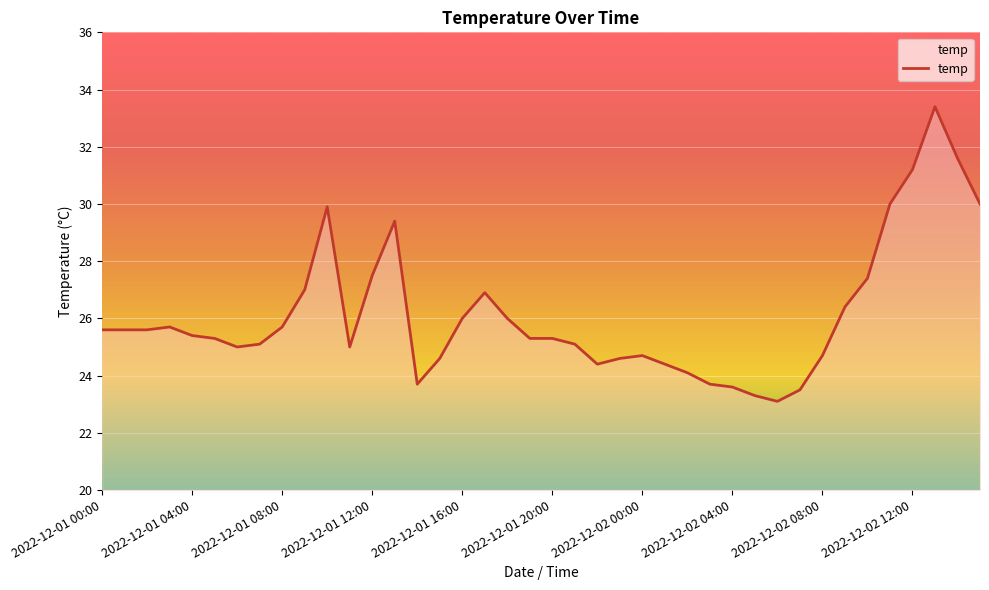

What is the minimum value shown in the chart?

23.1